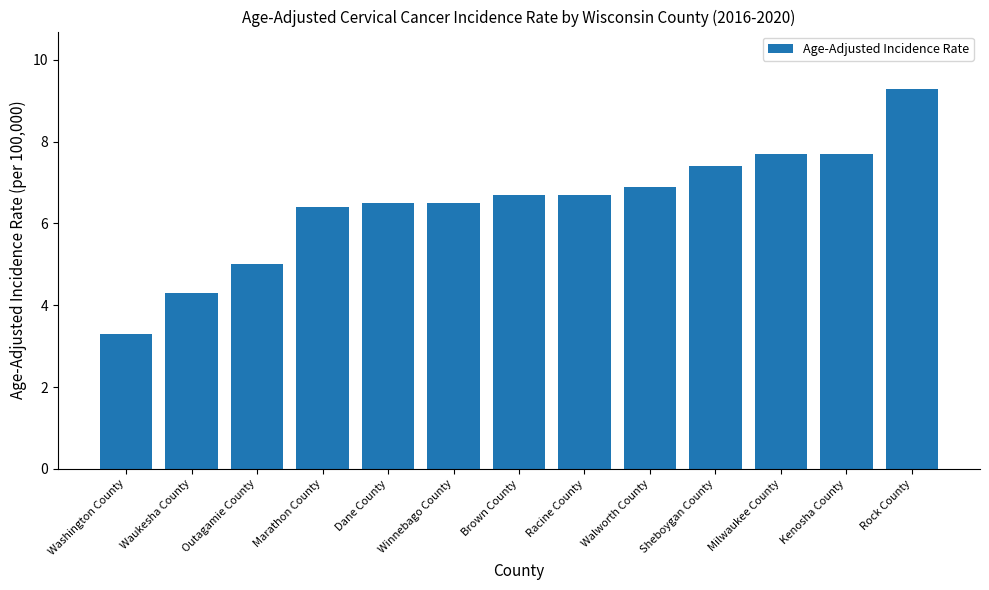

What is the label of the 6th bar from the right?

Racine County